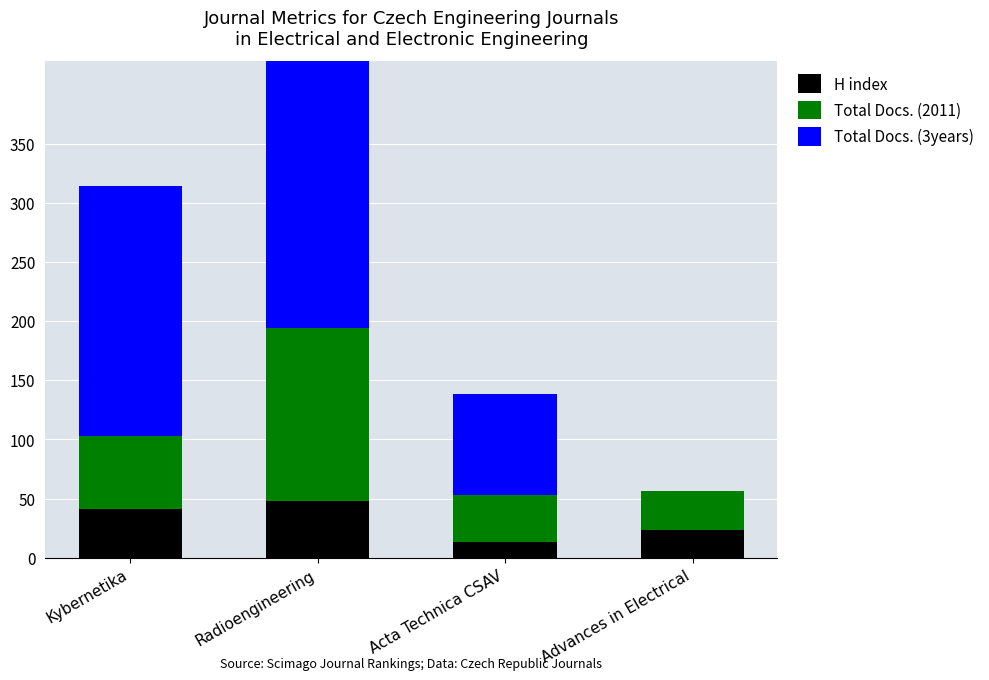

Which series has the largest range (max minus min)?

Total Docs. (3years)